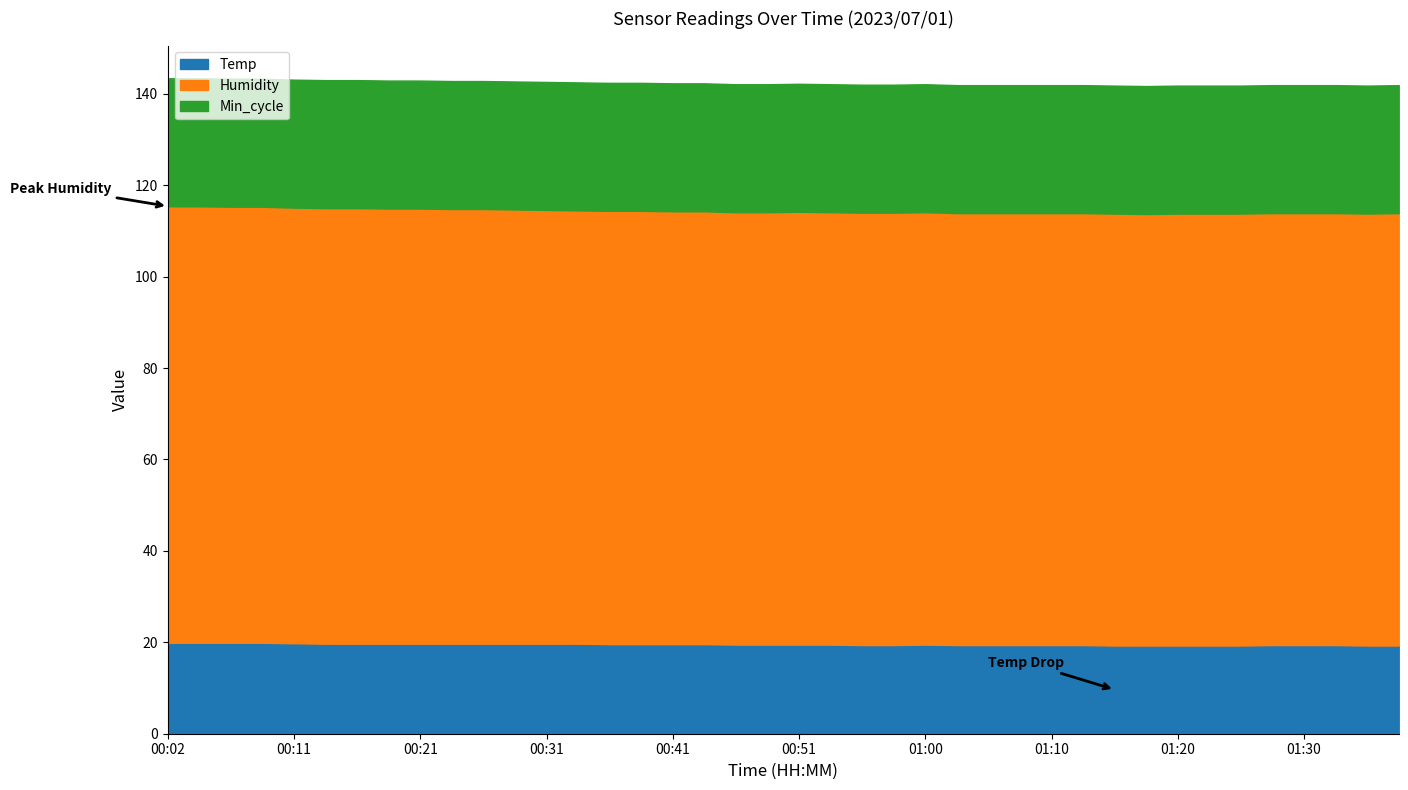

At how many categories does at least one series exceed 44?

40